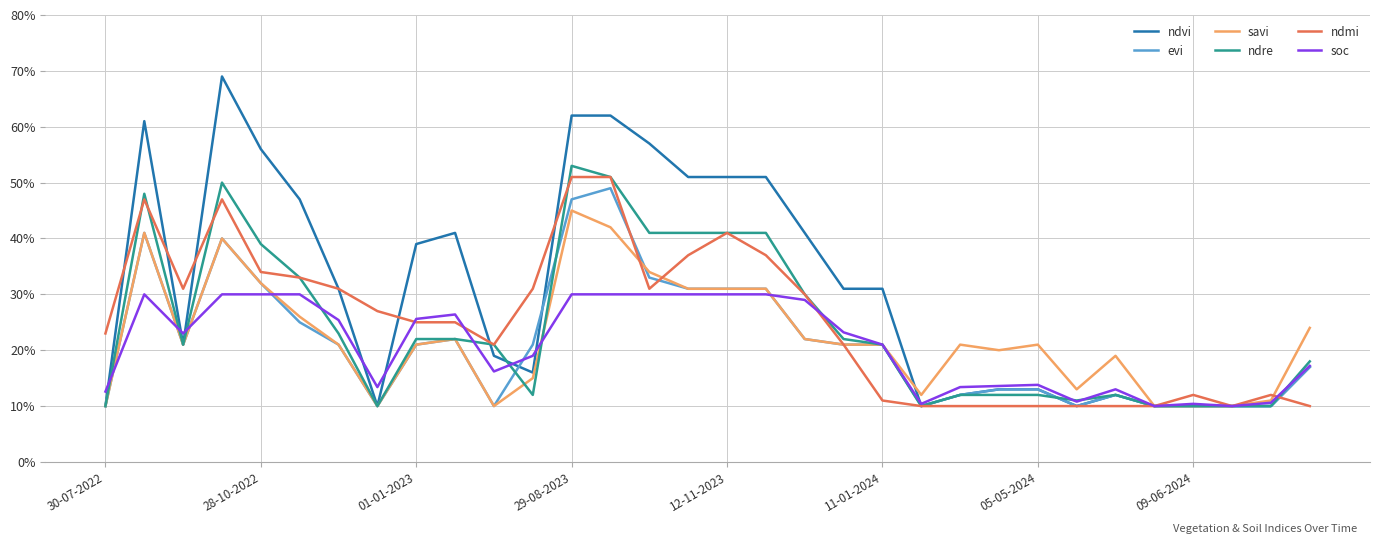

How many interior local valleys does the ndre series have?

5